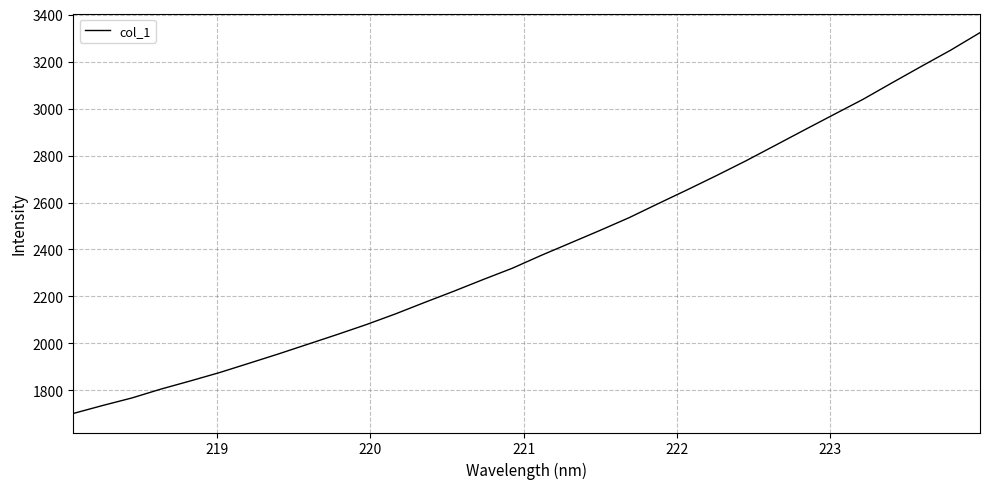

How many distinct data groups are displayed?

1